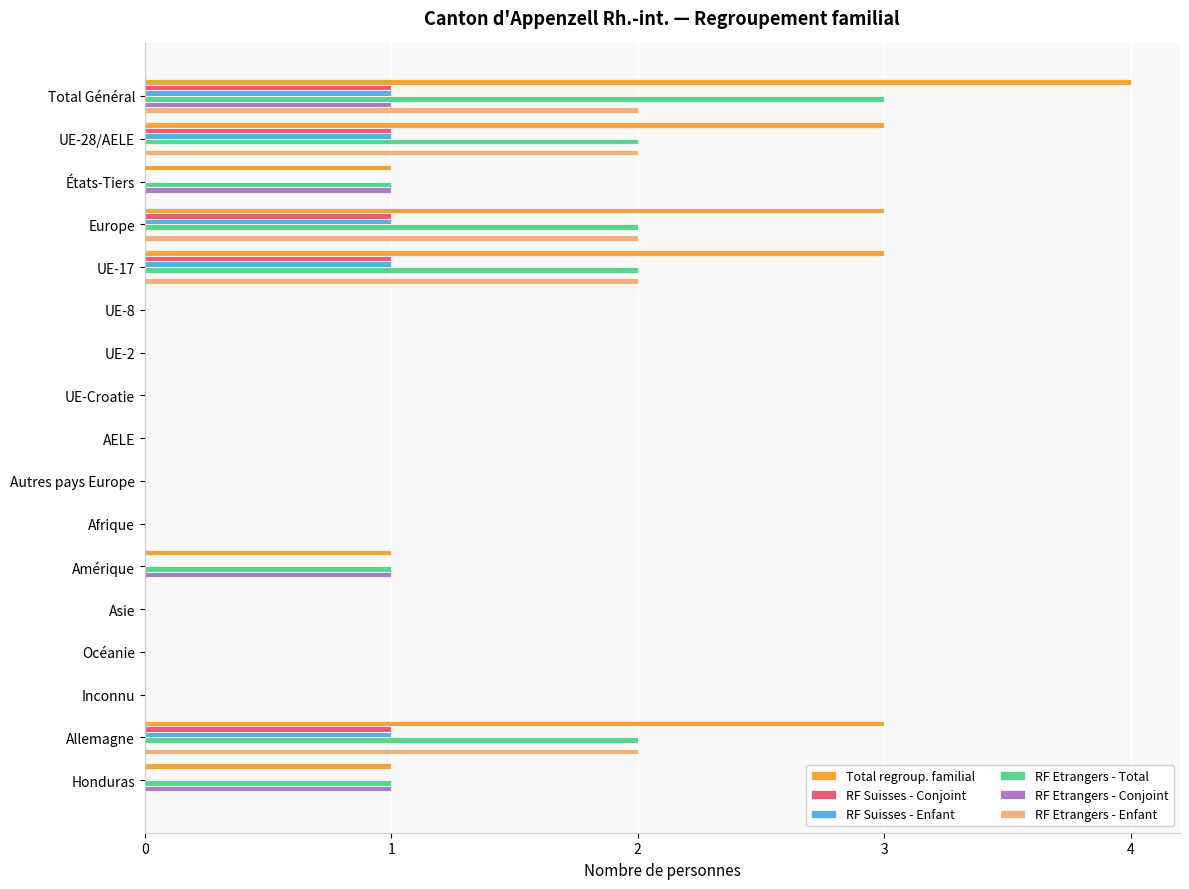

Which series has the largest total across all categories?

Total regroup. familial